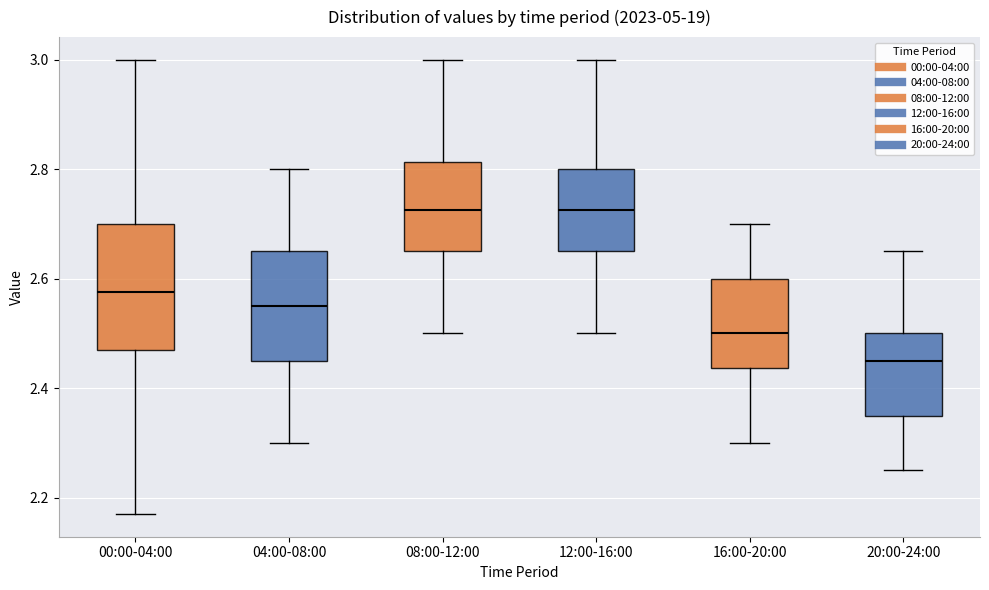

Reading left to right, transcribe this box plot: for each box, give where its median line is, the range the box spans, and where its two whiskers end, as read against the y-axis. The values are not printed on the chart, so give them approximately, as read against the axis.

00:00-04:00: median 2.58, box 2.48 to 2.70, whiskers 2.18 to 3.00
04:00-08:00: median 2.56, box 2.46 to 2.66, whiskers 2.30 to 2.80
08:00-12:00: median 2.72, box 2.66 to 2.82, whiskers 2.50 to 3.00
12:00-16:00: median 2.72, box 2.66 to 2.80, whiskers 2.50 to 3.00
16:00-20:00: median 2.50, box 2.44 to 2.60, whiskers 2.30 to 2.70
20:00-24:00: median 2.46, box 2.36 to 2.50, whiskers 2.26 to 2.66